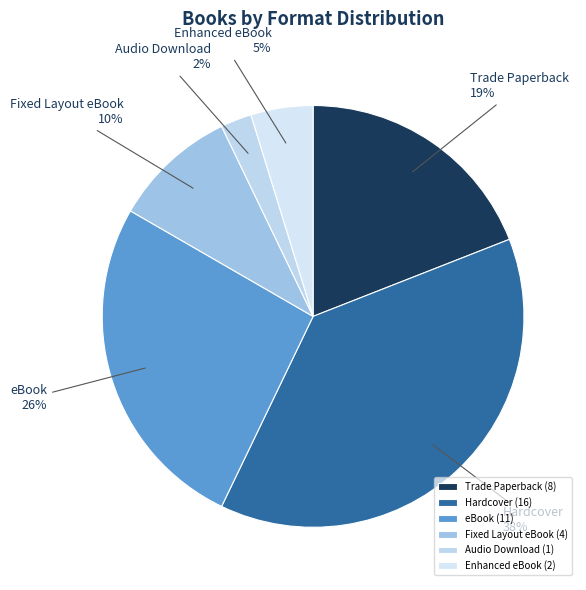

Does any single category account for the majority?

No